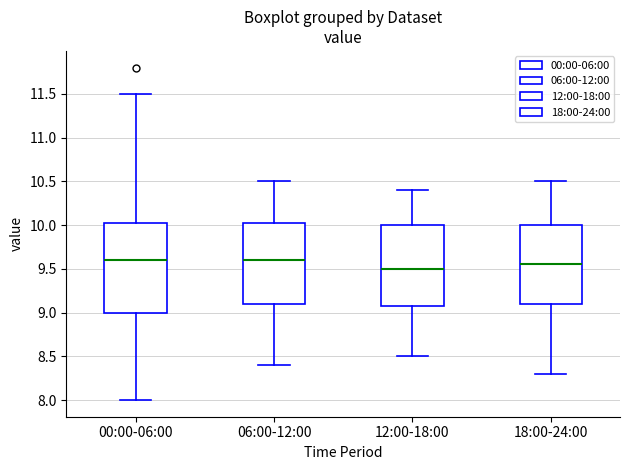

Reading left to right, transcribe this box plot: for each box, give where its median line is, the range the box spans, and where its two whiskers end, as read against the y-axis. The values are not printed on the chart, so give them approximately, as read against the axis.

00:00-06:00: median 9.60, box 9.00 to 10.05, whiskers 8.00 to 11.50
06:00-12:00: median 9.60, box 9.10 to 10.05, whiskers 8.40 to 10.50
12:00-18:00: median 9.50, box 9.10 to 10.00, whiskers 8.50 to 10.40
18:00-24:00: median 9.55, box 9.10 to 10.00, whiskers 8.30 to 10.50